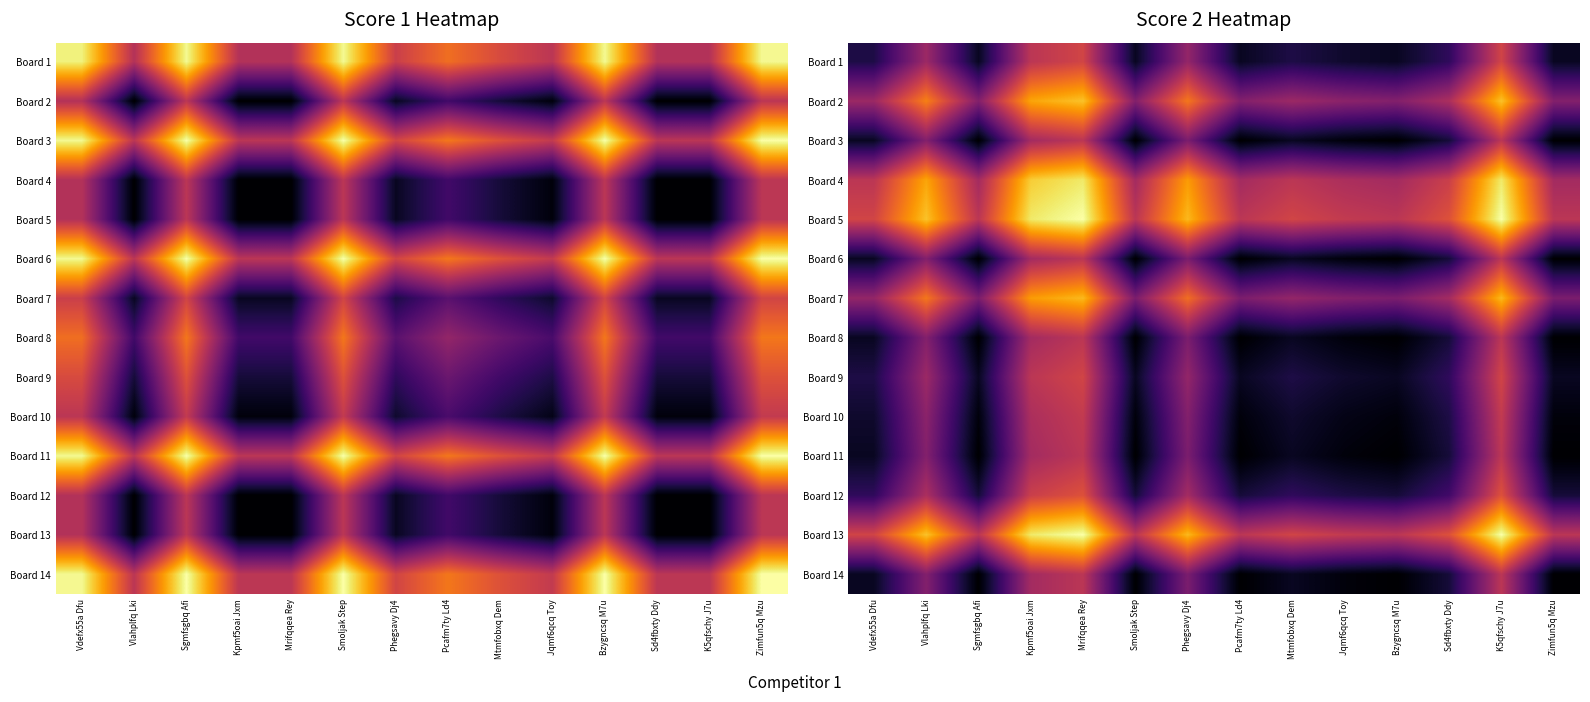

How many positive values does the Board 14 series have?

9